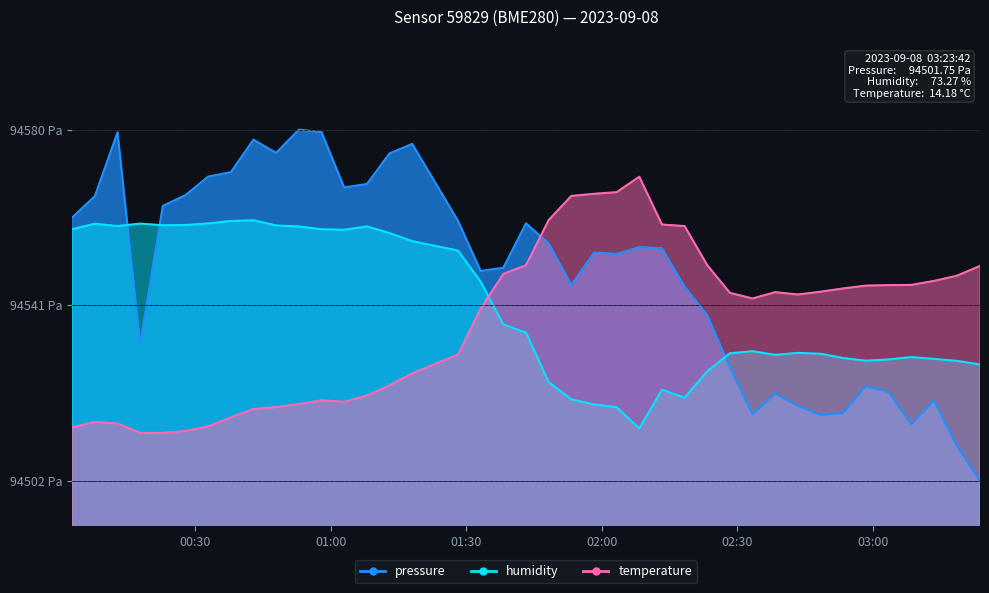

How many distinct data groups are displayed?

3